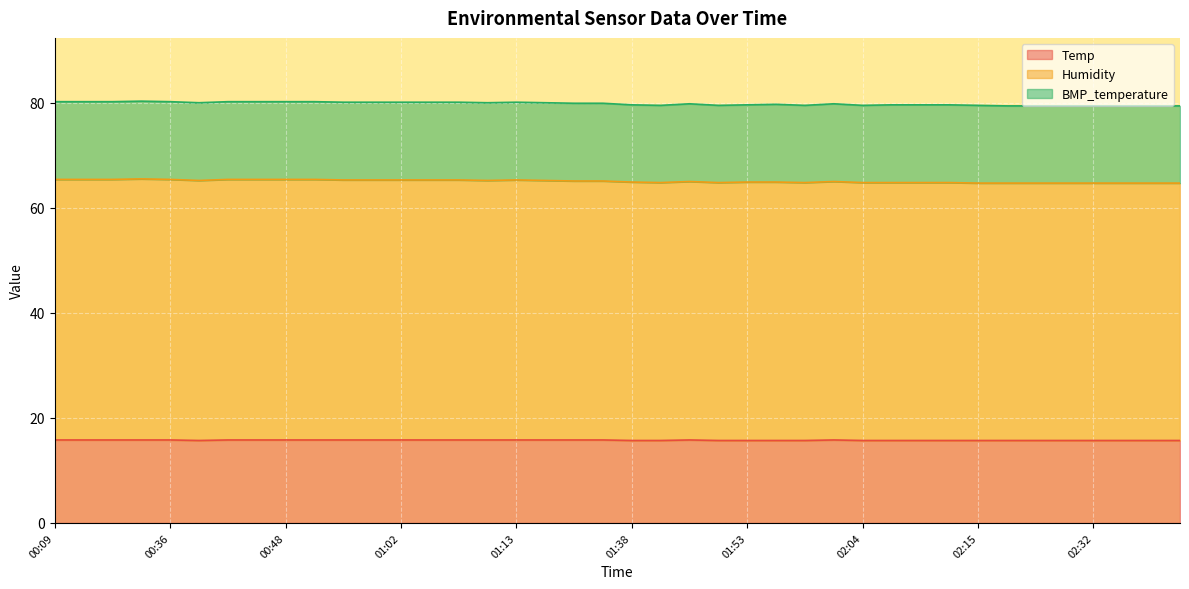

Does the chart display data point markers on the line(s)?

No